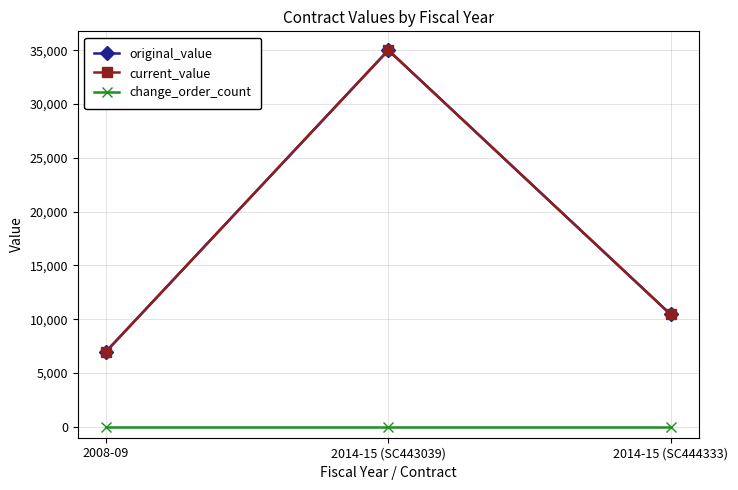

Does the chart have visible grid lines?

Yes